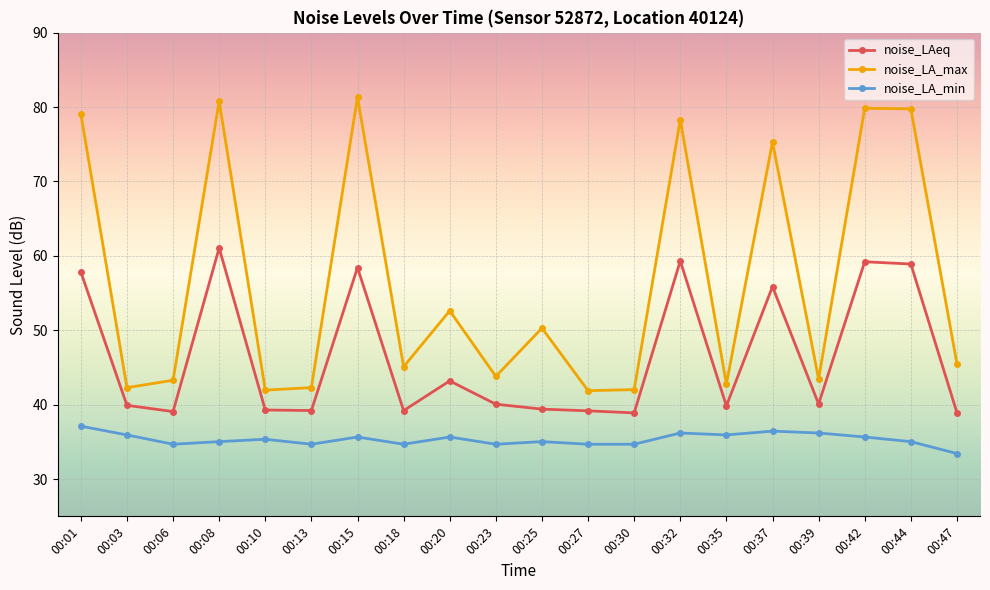

Is it true that noise_LA_max equals 80.8 at 00:08?

True